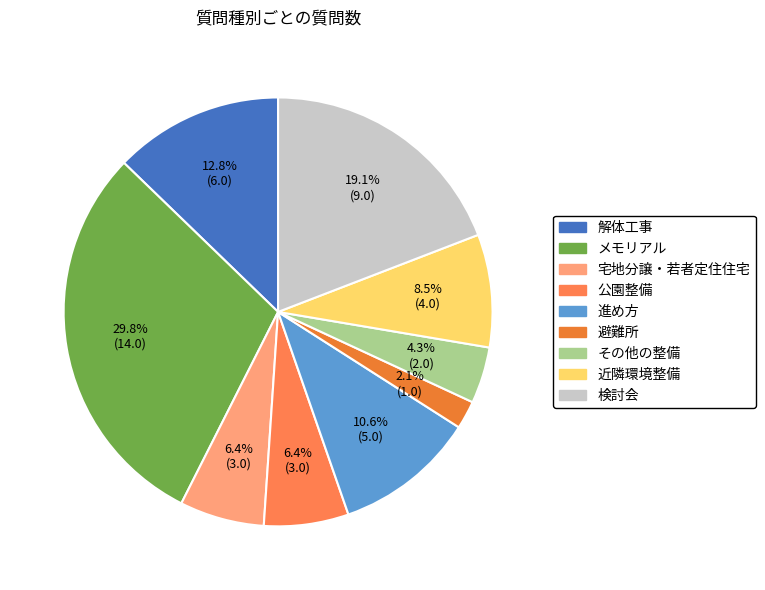

Does any single category account for the majority?

No